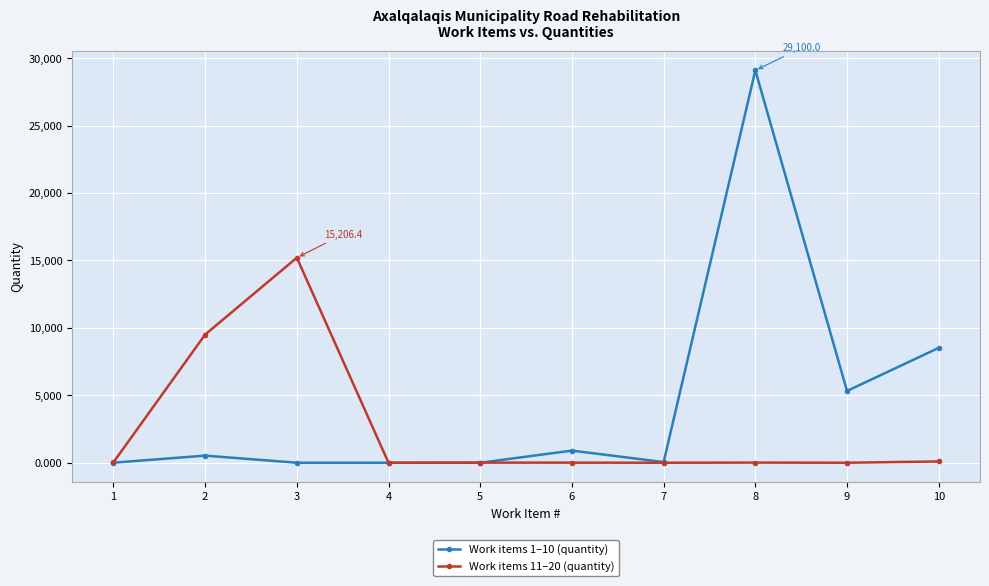

The value of Work items 11–20 (quantity) at 2 is 9504.0. True or false?

True